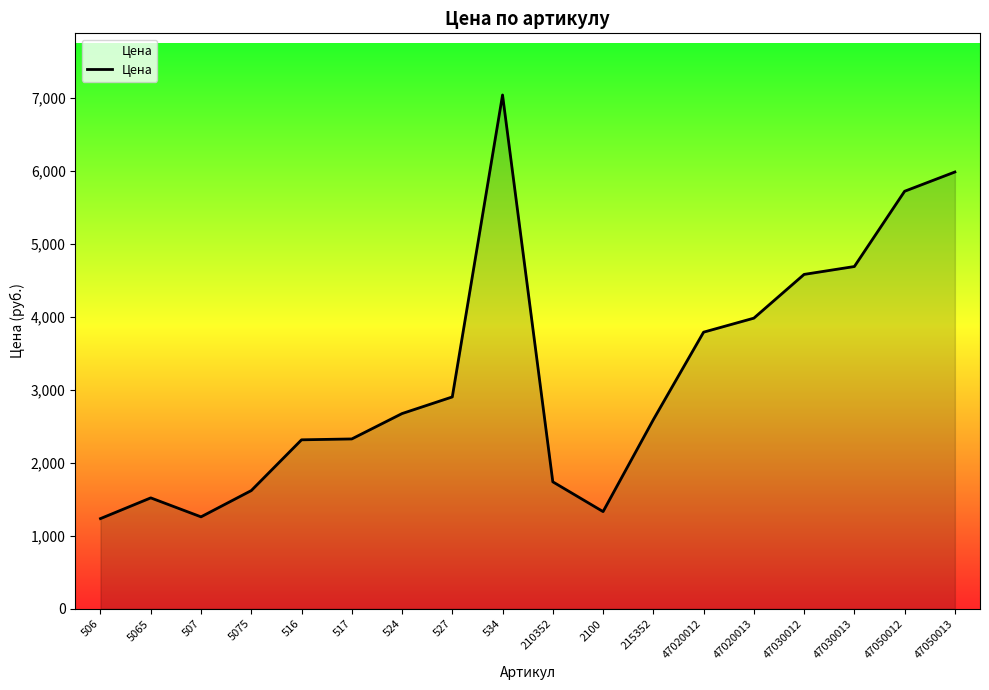

Between 47030013 and 47020012, which is larger?

47030013